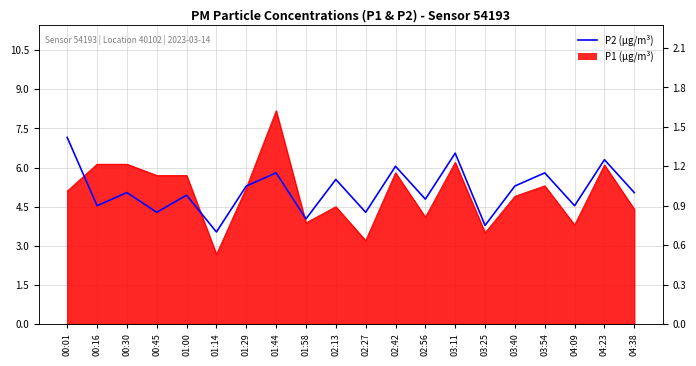

What is the maximum value shown in the chart?

1.4